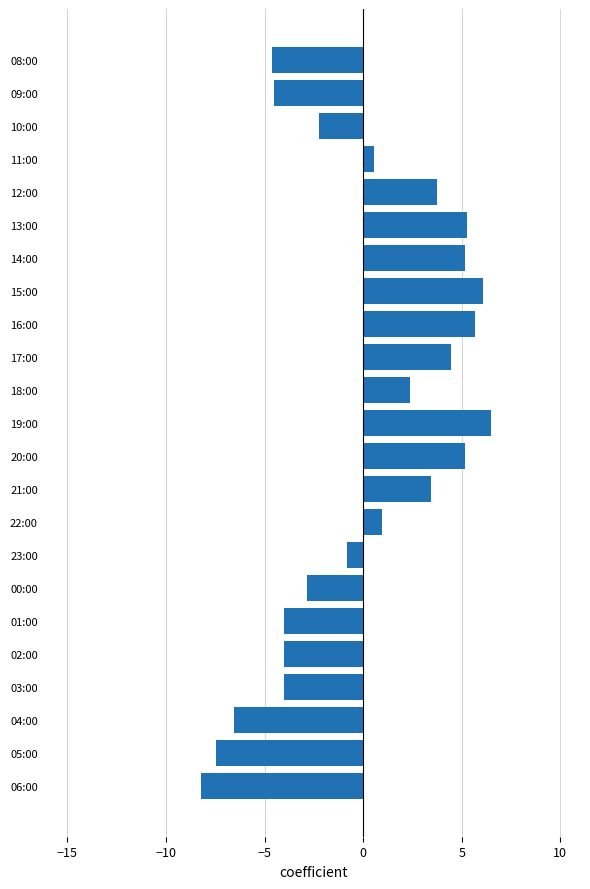

Which has a higher value, 20:00 or 18:00?

20:00